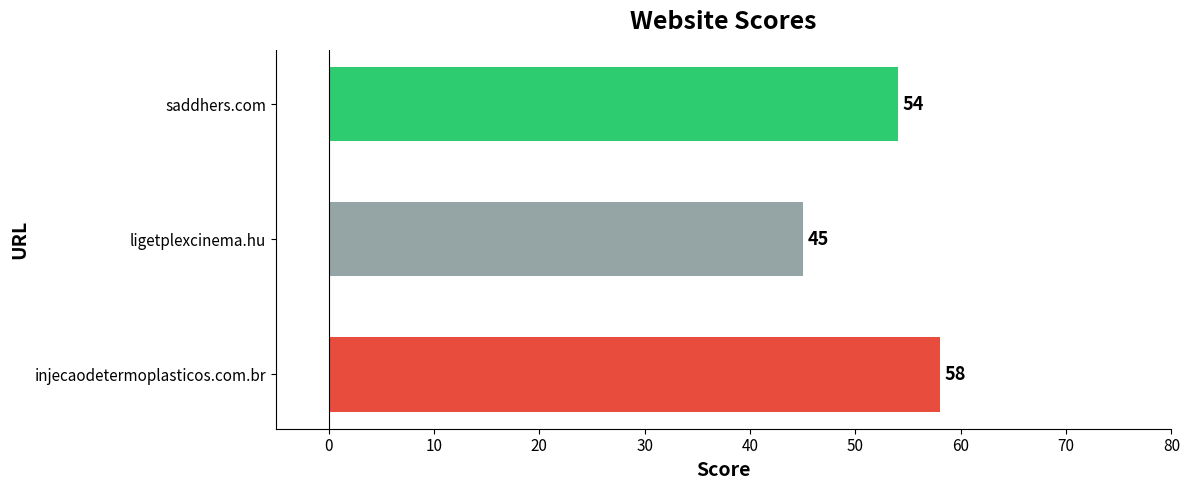

What is the sum of all values?

157